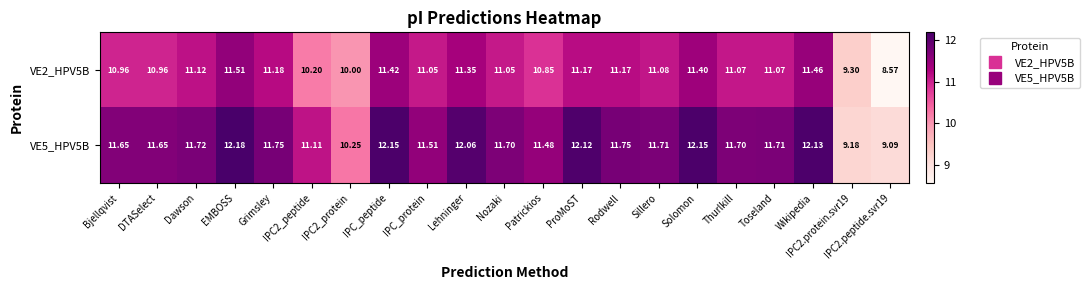

Rank the series by their maximum value, from lowest to highest.

VE2_HPV5B, VE5_HPV5B